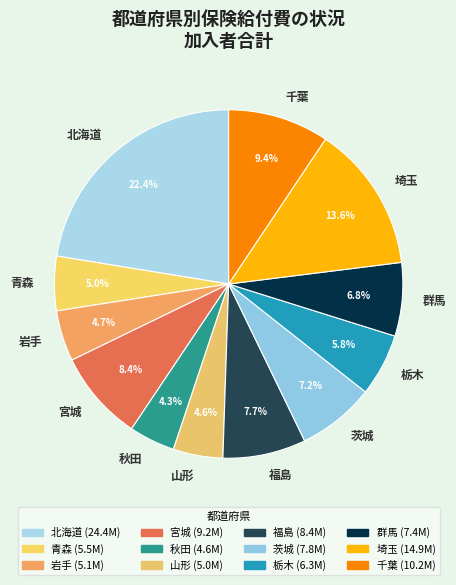

To the nearest percent, what portion does 千葉 represent?

9%